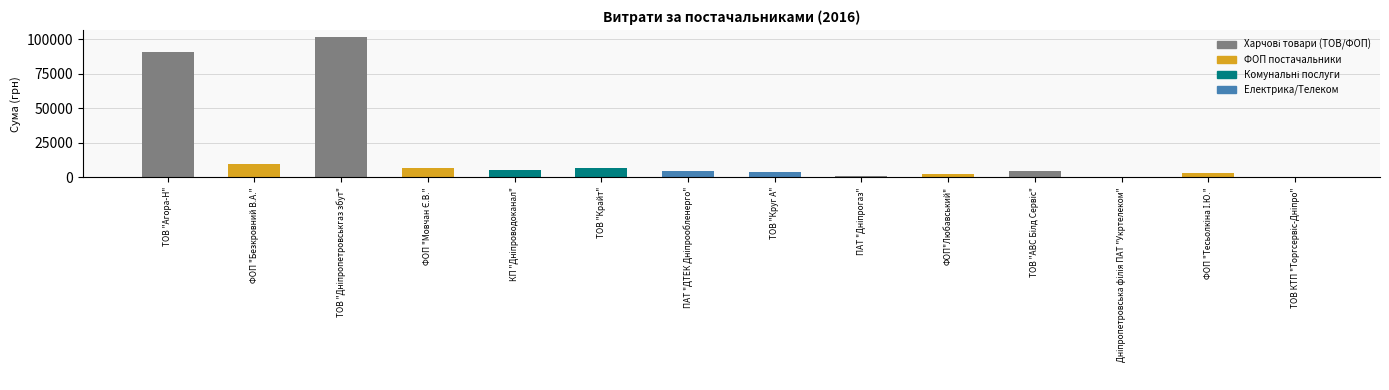

What is the minimum value shown in the chart?

334.0